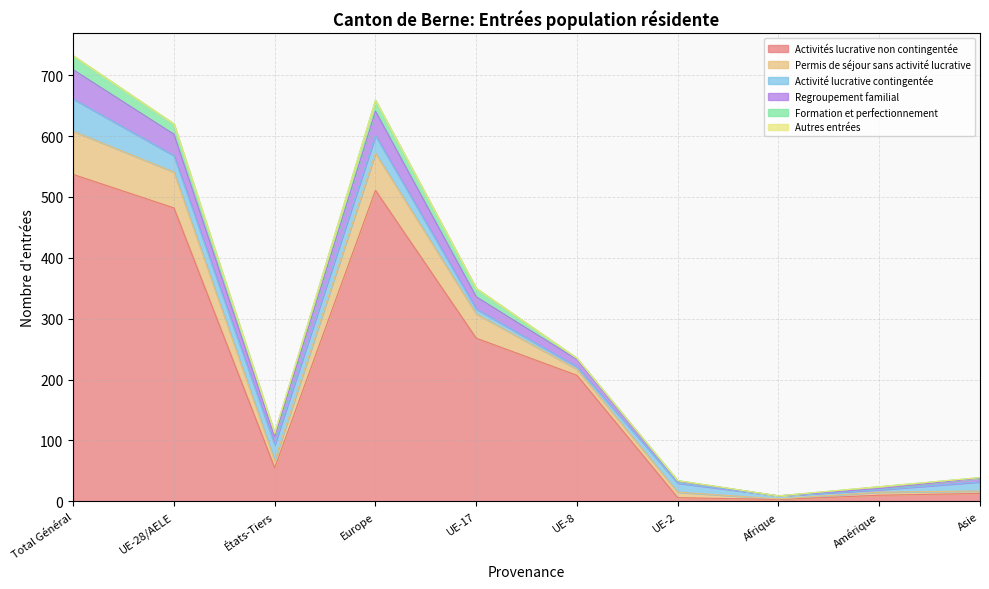

Between UE-28/AELE and Afrique, which is larger?

UE-28/AELE